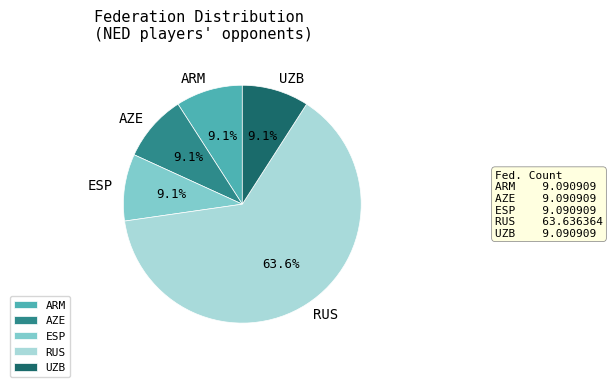

Which slice is the largest?

RUS